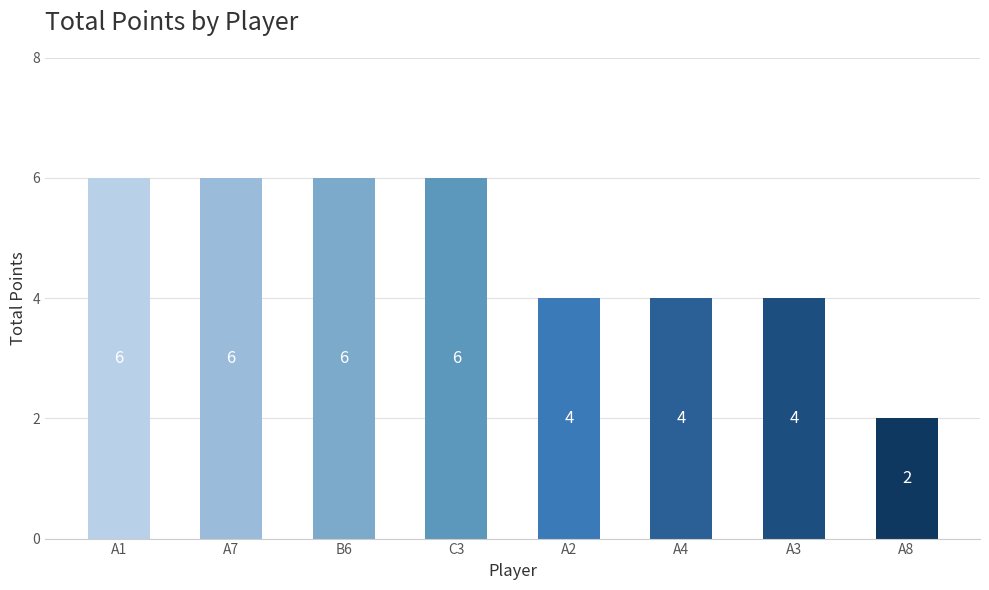

What is the maximum value shown in the chart?

6